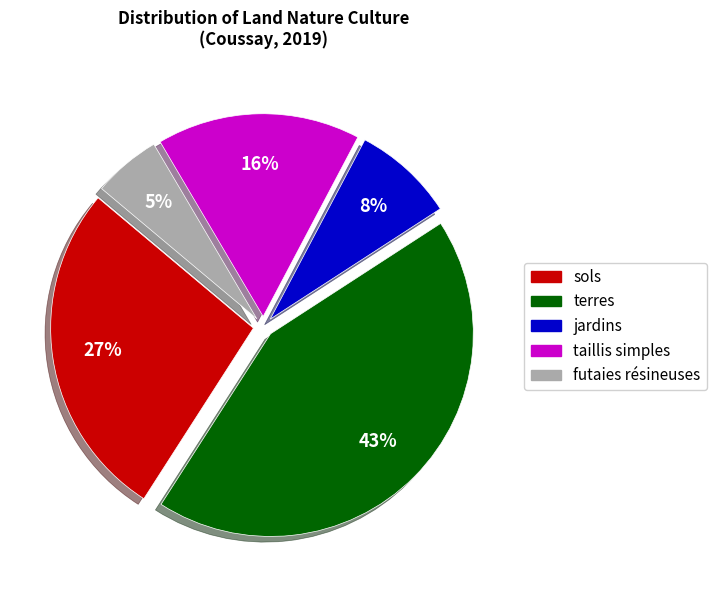

To the nearest percent, what portion does terres represent?

43%